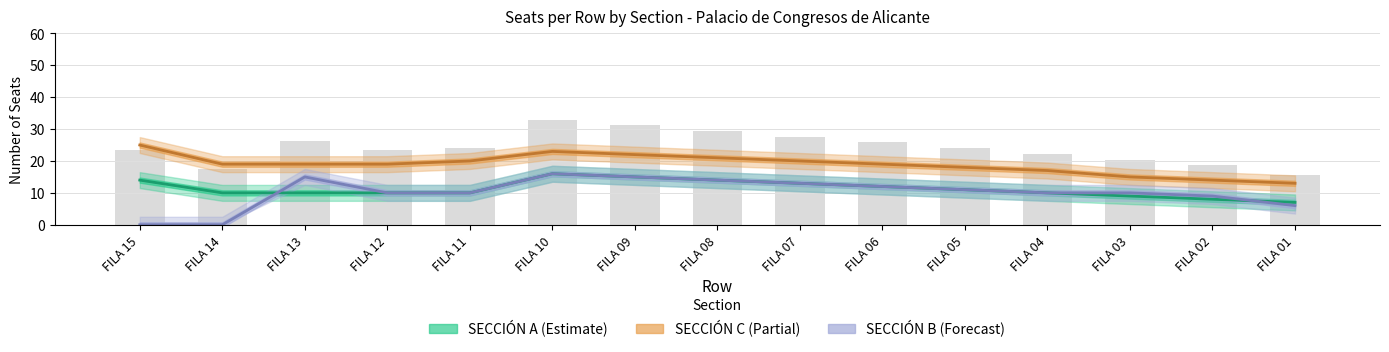

Reading left to right, list all the values displayed in this chart.

SECCIÓN A: FILA 15=14	FILA 14=10	FILA 13=10	FILA 12=10	FILA 11=10	FILA 10=16	FILA 09=15	FILA 08=14	FILA 07=13	FILA 06=12	FILA 05=11	FILA 04=10	FILA 03=9	FILA 02=8	FILA 01=7
SECCIÓN C: FILA 15=25	FILA 14=19	FILA 13=19	FILA 12=19	FILA 11=20	FILA 10=23	FILA 09=22	FILA 08=21	FILA 07=20	FILA 06=19	FILA 05=18	FILA 04=17	FILA 03=15	FILA 02=14	FILA 01=13
SECCIÓN B: FILA 15=0	FILA 14=0	FILA 13=15	FILA 12=10	FILA 11=10	FILA 10=16	FILA 09=15	FILA 08=14	FILA 07=13	FILA 06=12	FILA 05=11	FILA 04=10	FILA 03=10	FILA 02=9	FILA 01=6